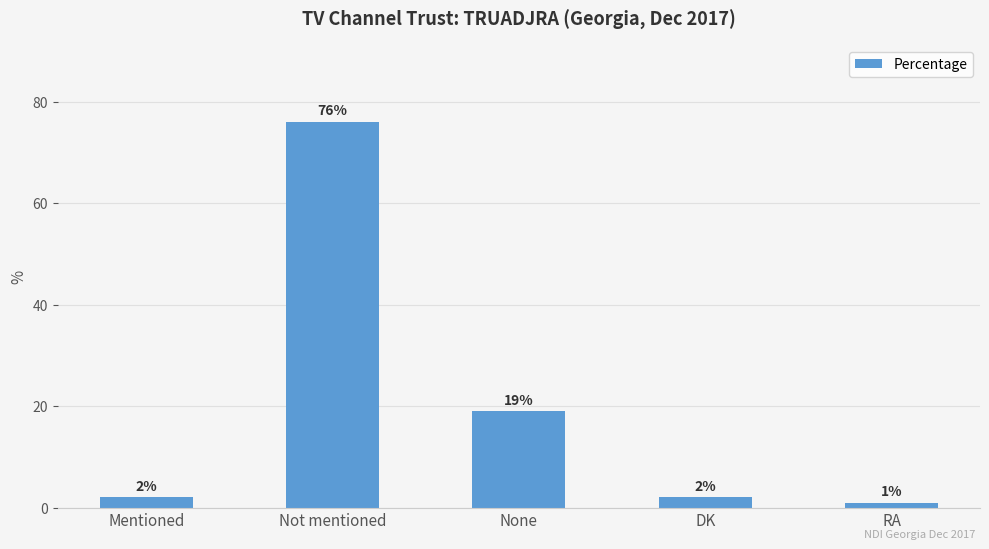

What is the label of the 3rd bar from the left?

None